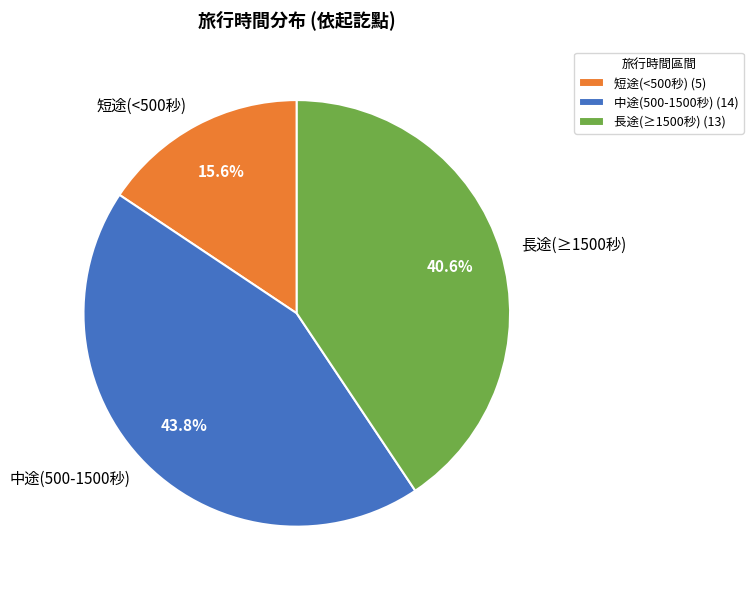

Does 短途(<500秒) account for over 50% of the chart?

No